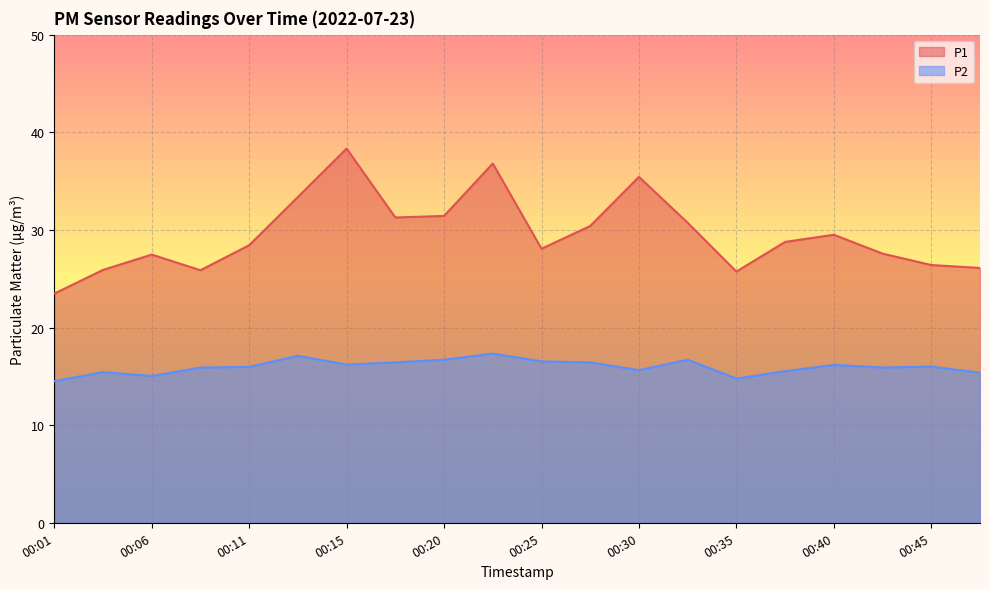

Reading left to right, list all the values displayed in this chart.

P1: 23.5	25.9	27.5	25.9	28.4	33.4	38.3	31.3	31.4	36.8	28.1	30.4	35.4	30.7	25.7	28.8	29.5	27.6	26.4	26.1
P2: 14.5	15.4	15.0	15.9	16.0	17.1	16.2	16.4	16.7	17.3	16.5	16.4	15.6	16.7	14.8	15.5	16.2	15.9	16.0	15.4